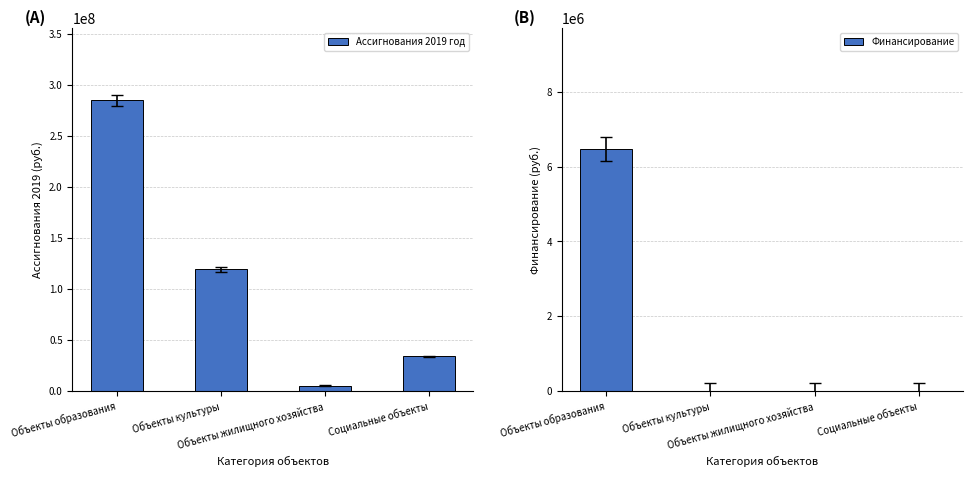

Which category has the highest value in the Ассигнования 2019 год series?

Объекты образования